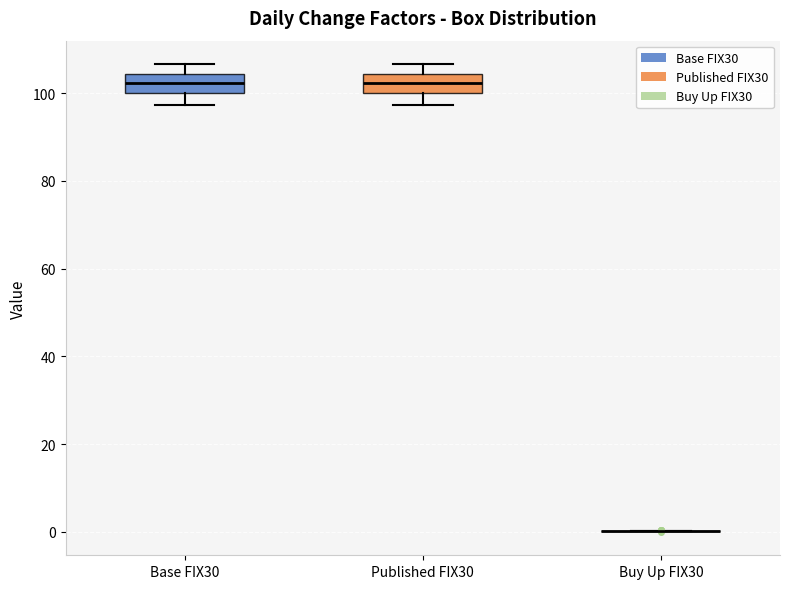

Reading left to right, read every box against the y-axis: the position of its median line, the range the box covers, and the ends of its whiskers. The values are not printed on the chart, so give them approximately, as read against the axis.

Base FIX30: median 102, box 100 to 104, whiskers 98 to 106
Published FIX30: median 102, box 100 to 104, whiskers 98 to 106
Buy Up FIX30: box collapsed to a line at 0, whiskers 0 to 0